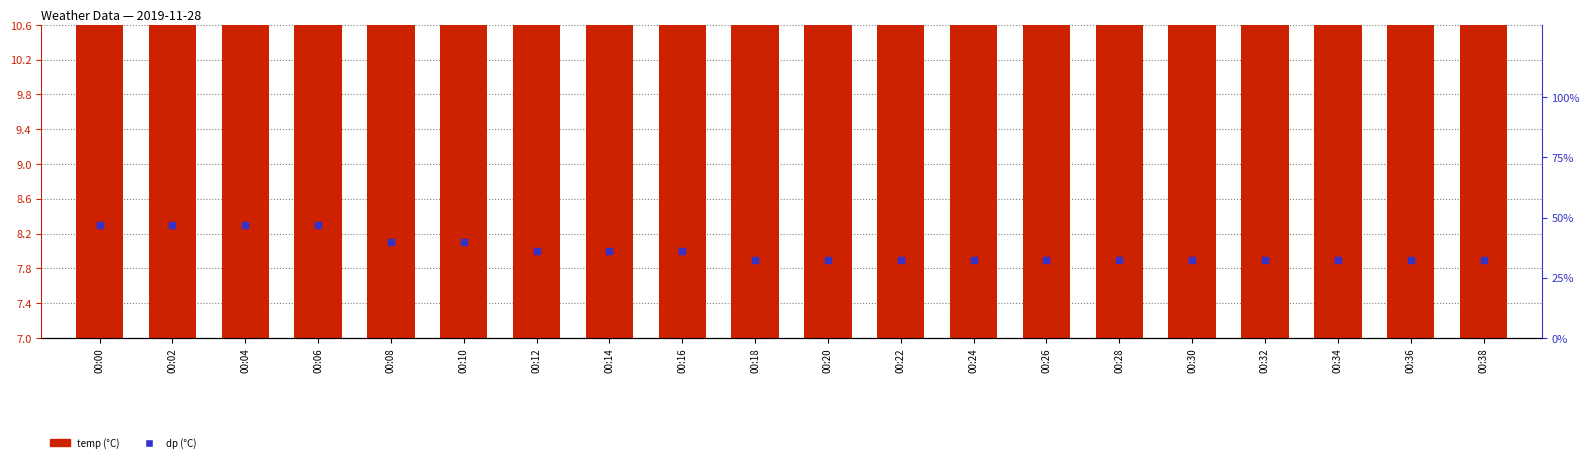

At which category is the sum across all series the highest?

00:00